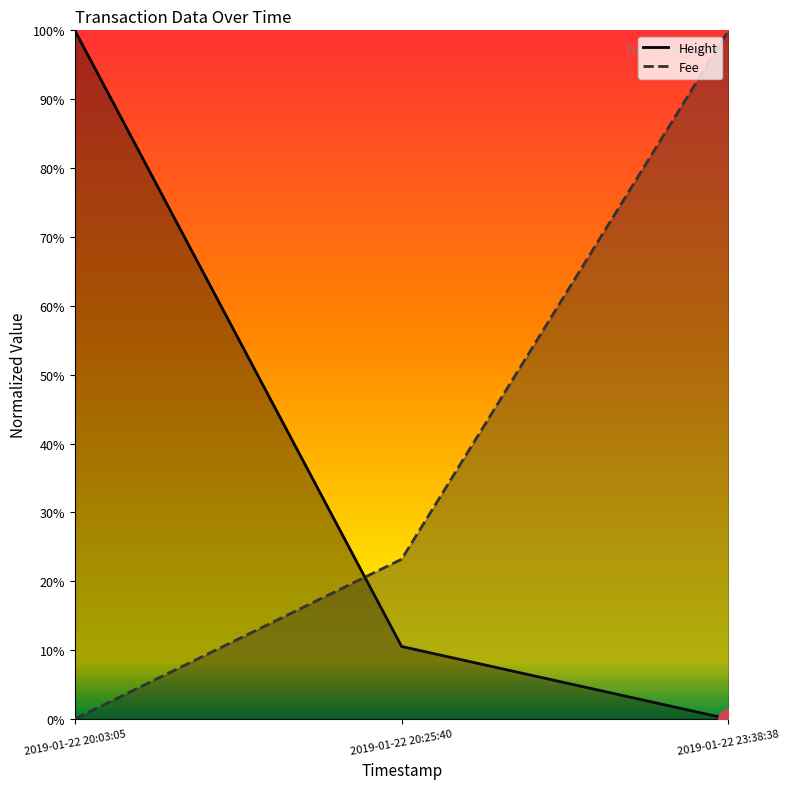

At which label does Fee reach its peak?

2019-01-22 23:38:38